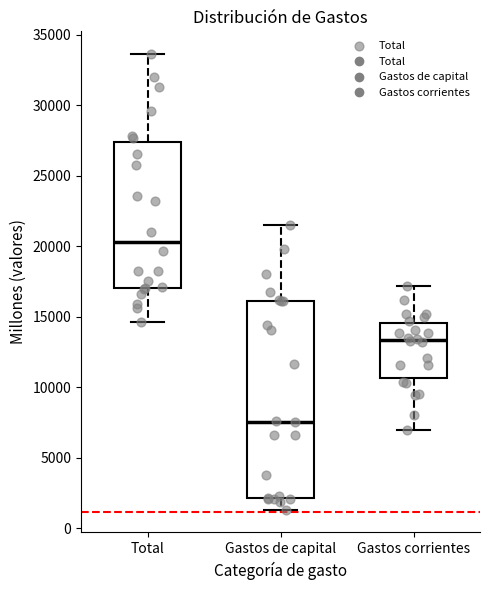

Where does the upper whisker of the box for Total end on the y-axis? The values are not printed on the chart, so give them approximately, as read against the axis.

33500